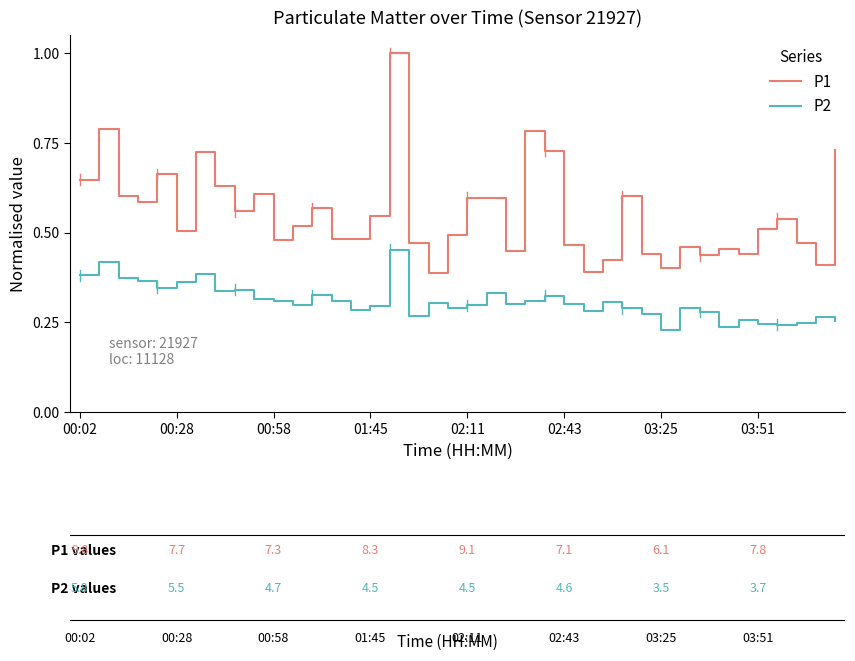

Is this an area chart (filled region under the line)?

No